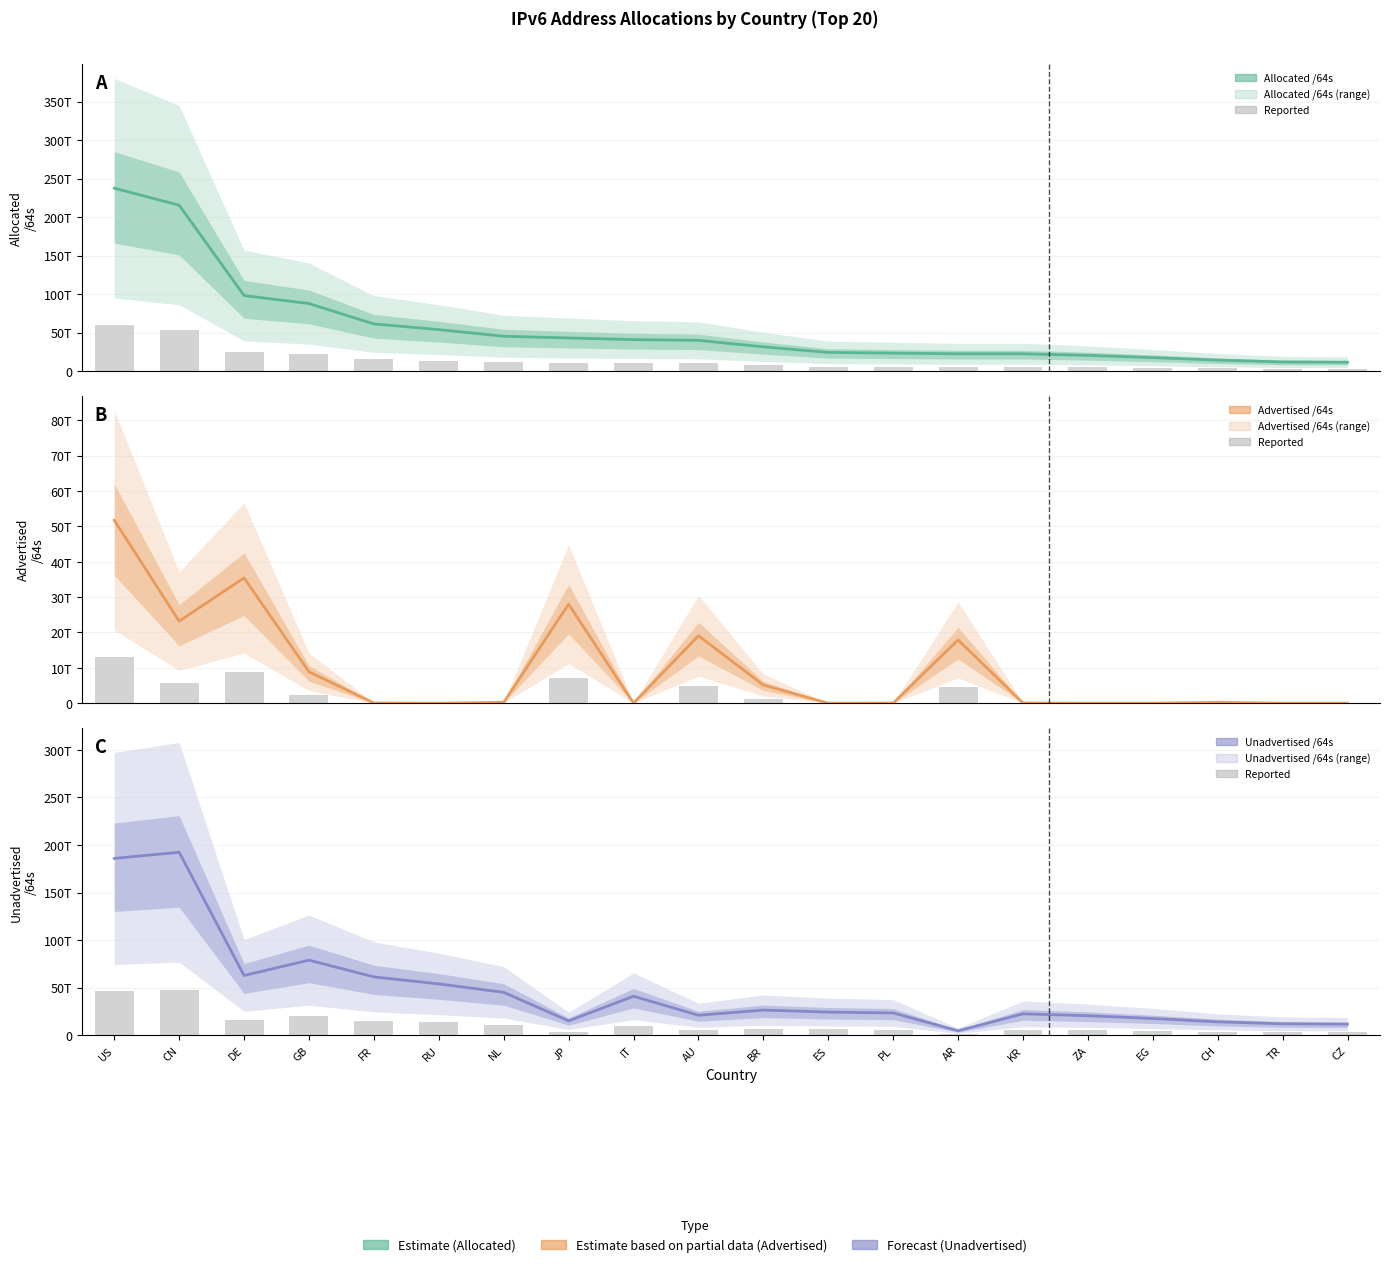

What is the minimum value for Reported?

1177664339968.0